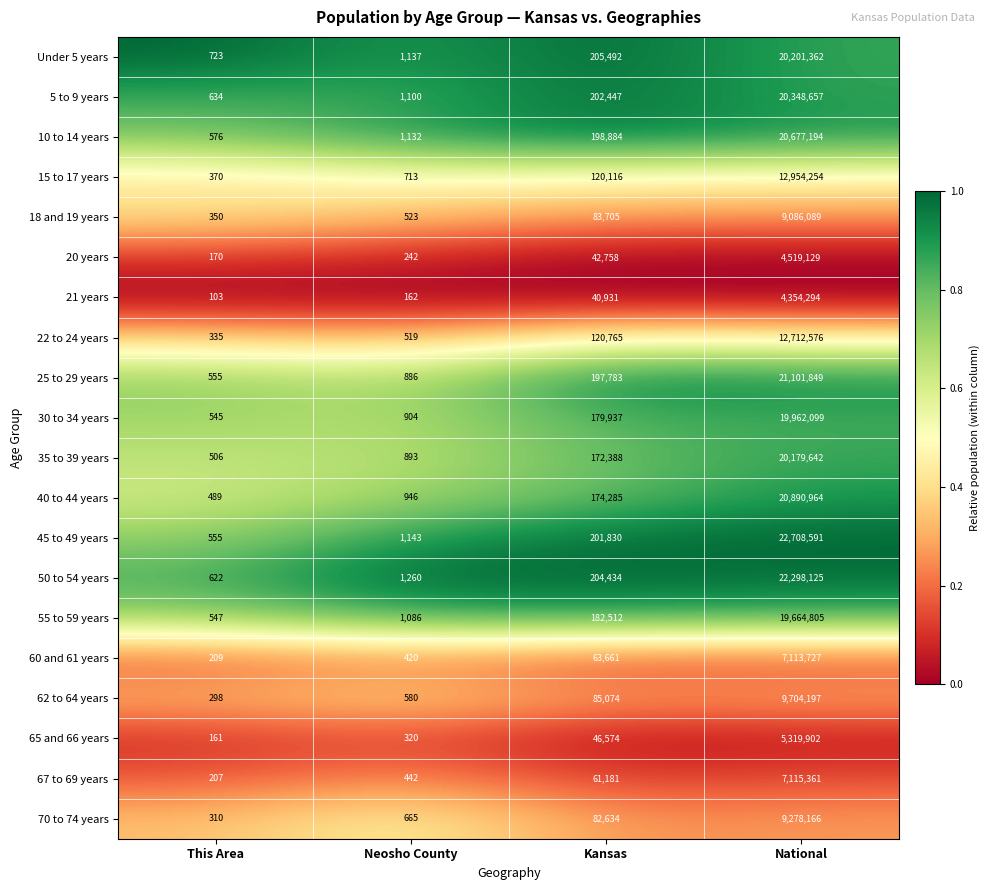

Read the 5 to 9 years value at National, to the nearest 100.

20348700